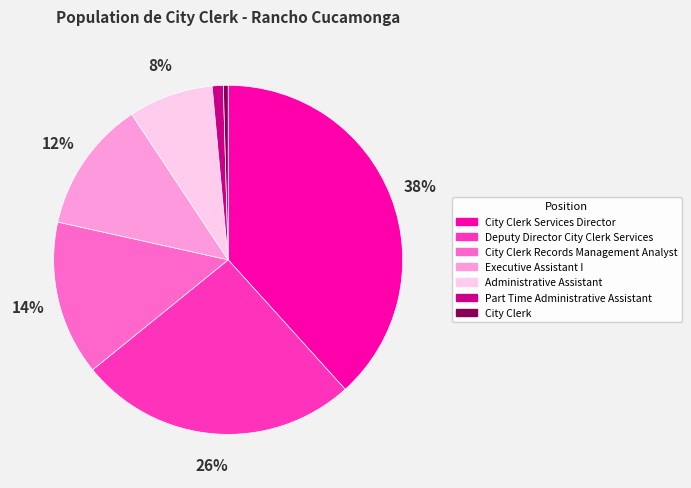

Is there any slice that represents more than half of the pie?

No